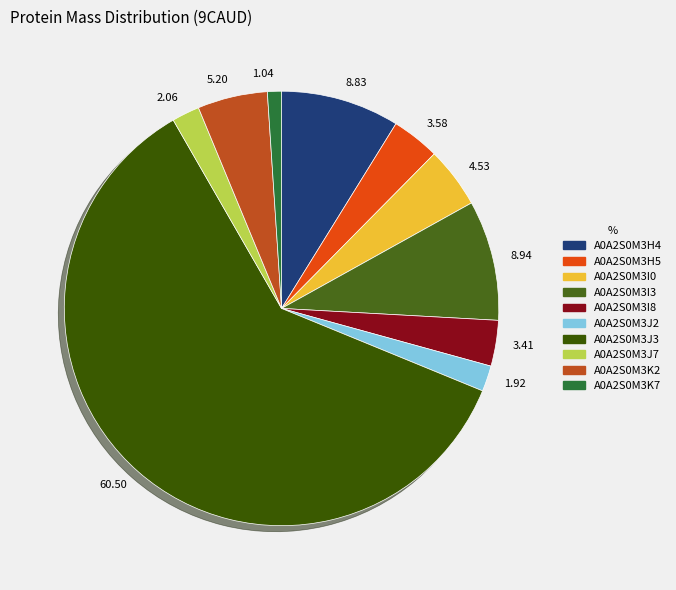

Which slice is the smallest?

A0A2S0M3K7